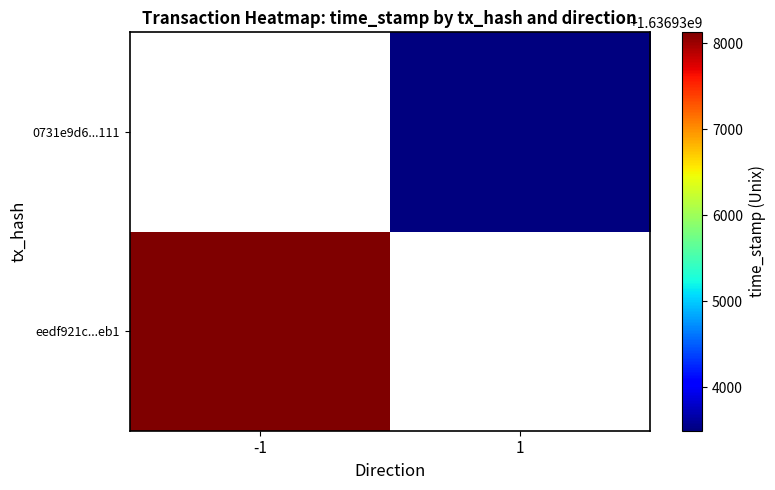

Which category has the lowest value in the 0731e9d6...111 series?

-1